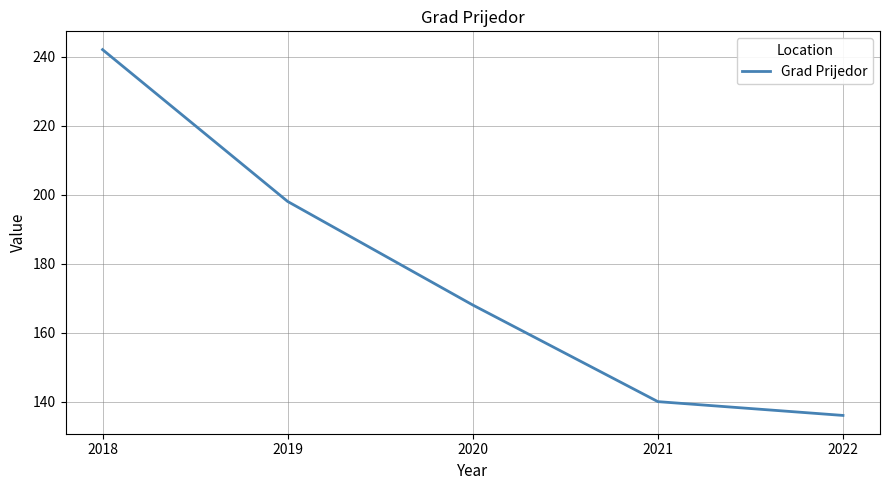

Is it true that the value at 2018 is 122?

False